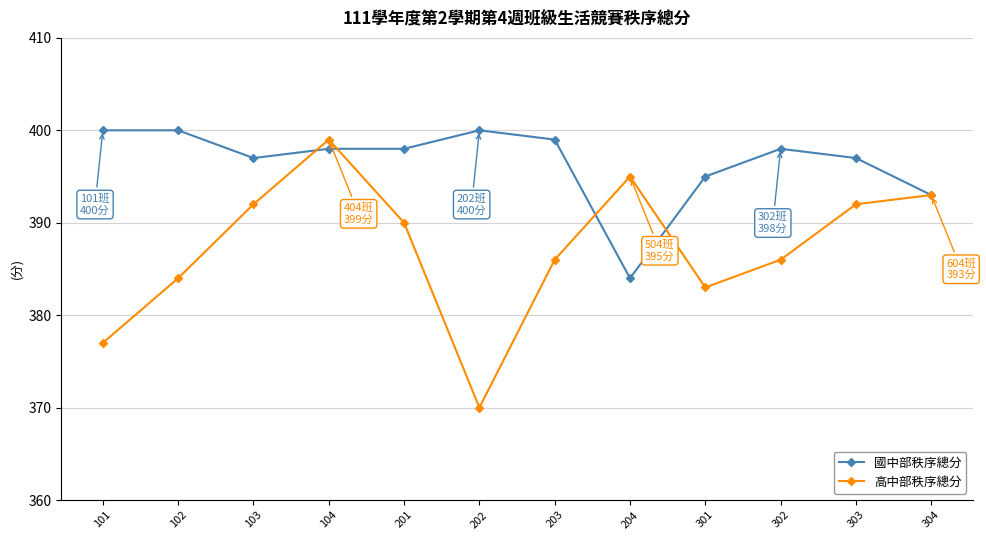

What is the value of the 國中部秩序總分 point at the 3rd from the left?

397